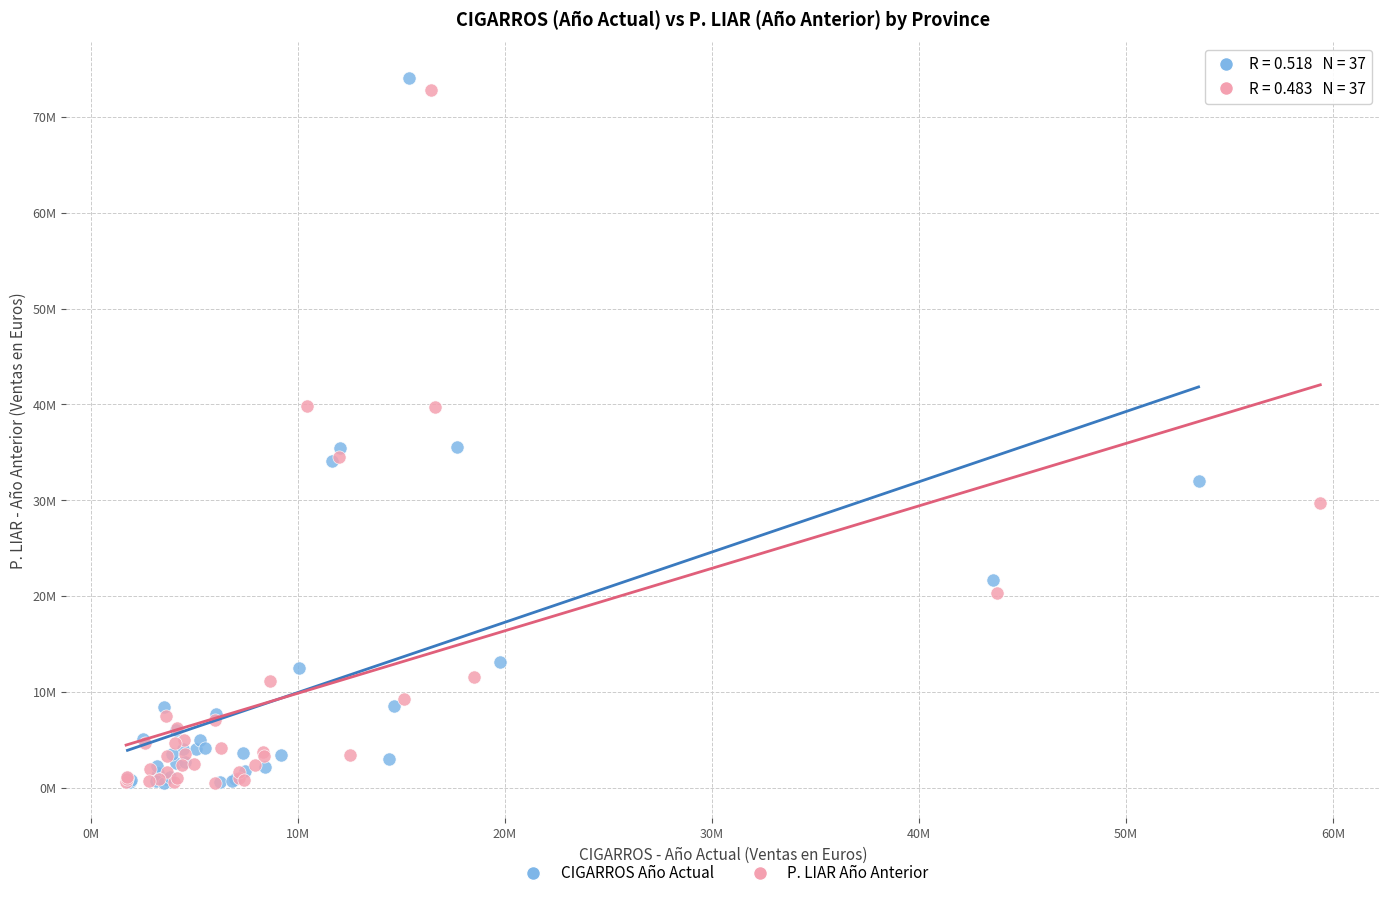

What are all the series names shown in the legend?

CIGARROS Año Actual, P. LIAR Año Anterior